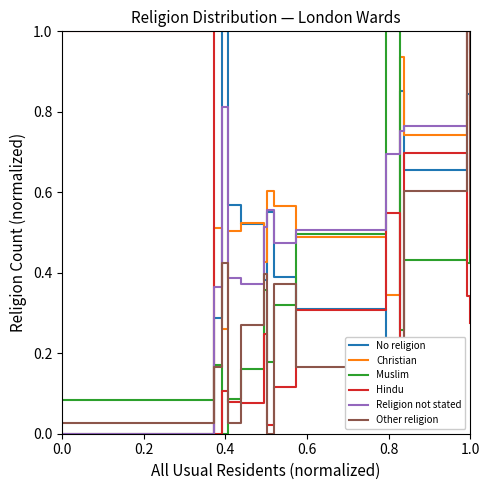

What is the sum of all Christian values?

7.9